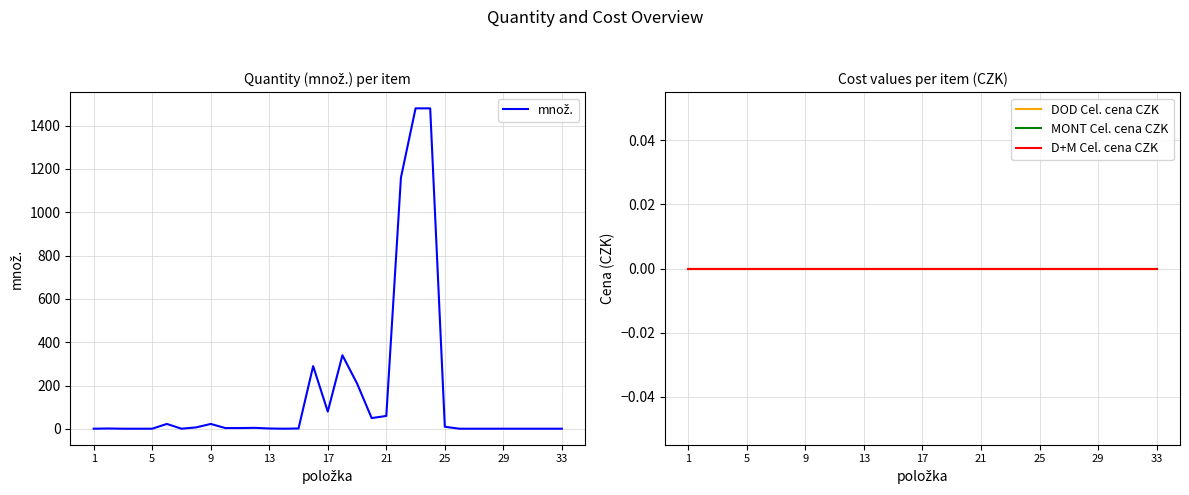

What are all the series names shown in the legend?

množ., DOD Cel. cena CZK, MONT Cel. cena CZK, D+M Cel. cena CZK